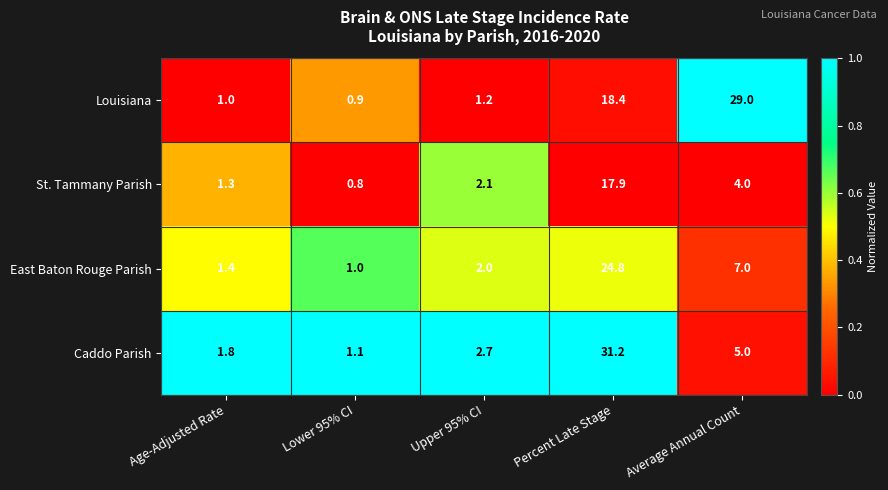

At how many categories does at least one series exceed 0?

5